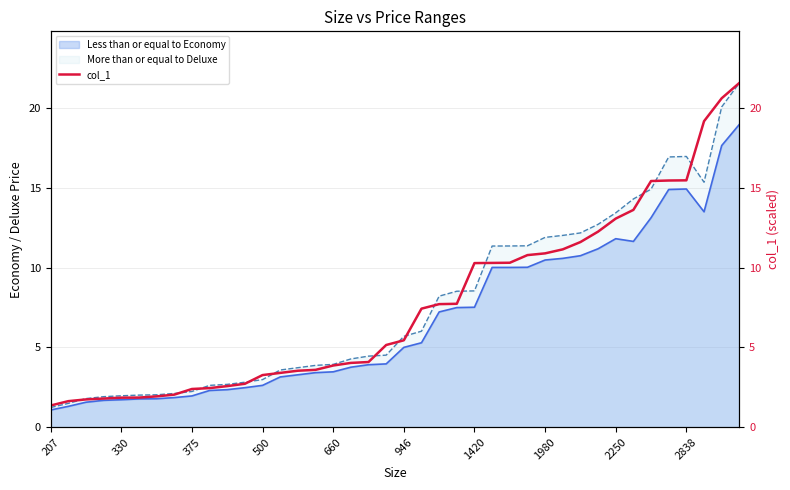

Which label corresponds to the smallest value in the chart?

207